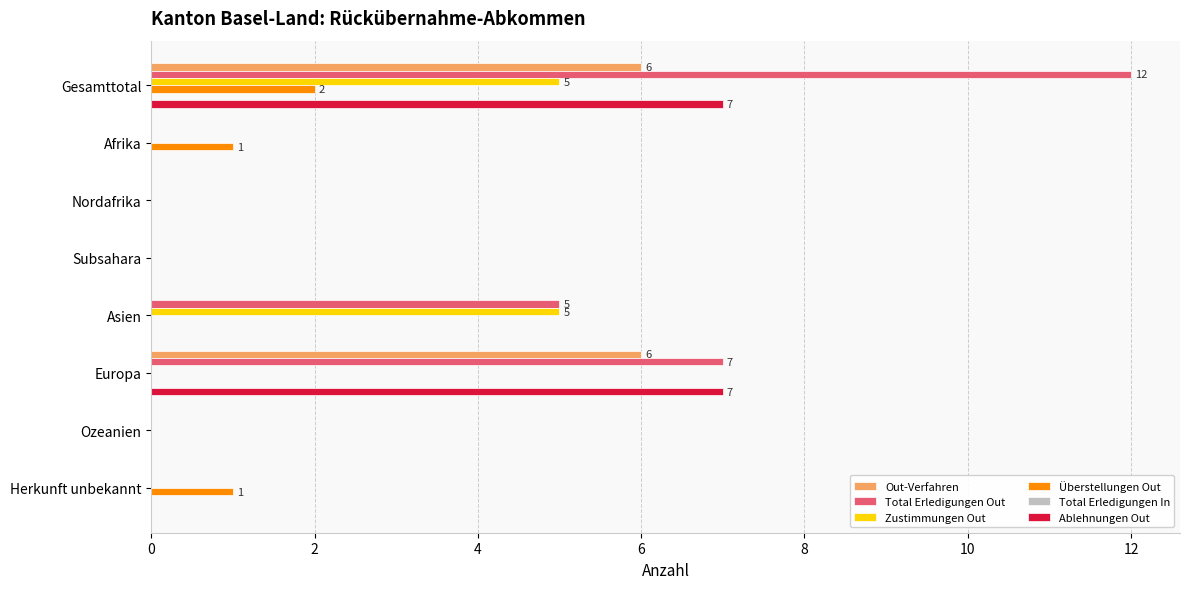

What is the highest value of the Ablehnungen Out series?

7